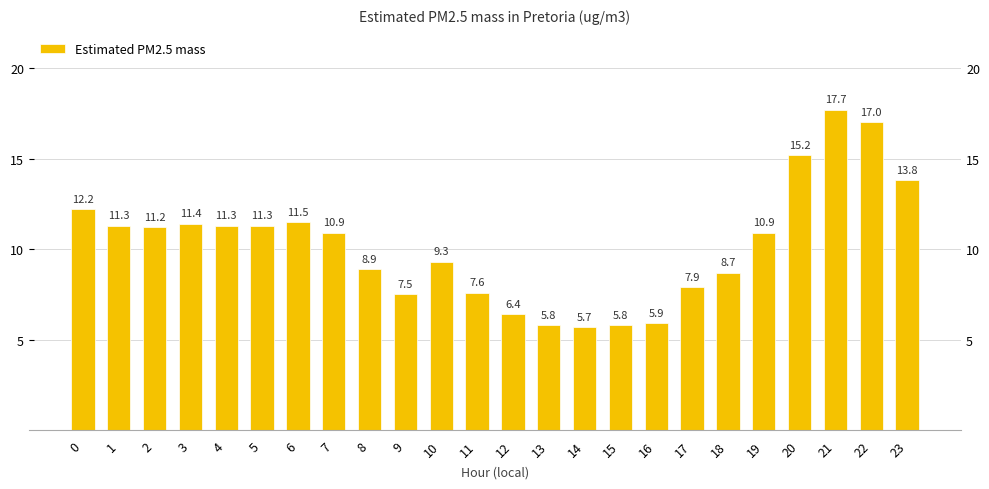

Reading right to left, transcribe all the data shown in this chart.

13.8	17.0	17.7	15.2	10.9	8.7	7.9	5.9	5.8	5.7	5.8	6.4	7.6	9.3	7.5	8.9	10.9	11.5	11.3	11.3	11.4	11.2	11.3	12.2